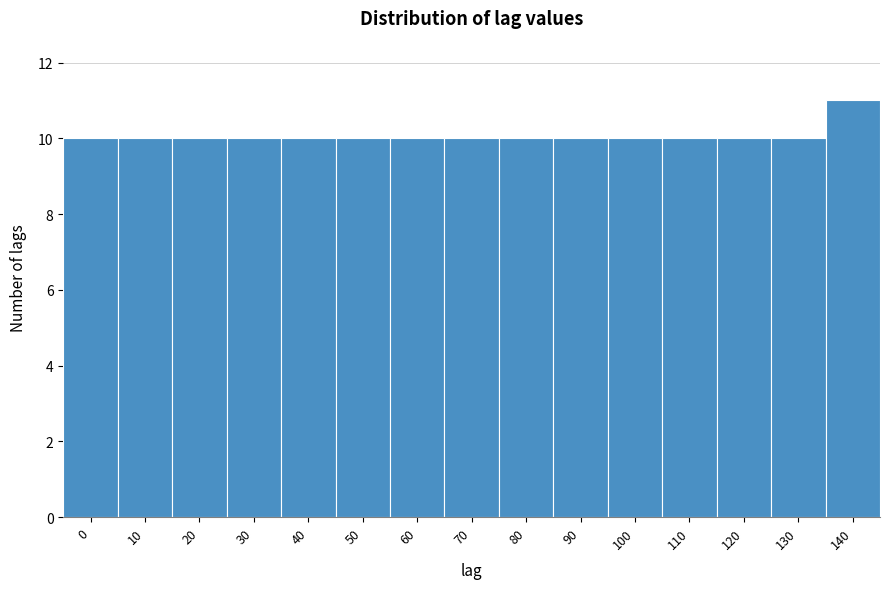

Reading right to left, what are all the values shown in this chart?

140=11	130=10	120=10	110=10	100=10	90=10	80=10	70=10	60=10	50=10	40=10	30=10	20=10	10=10	0=10